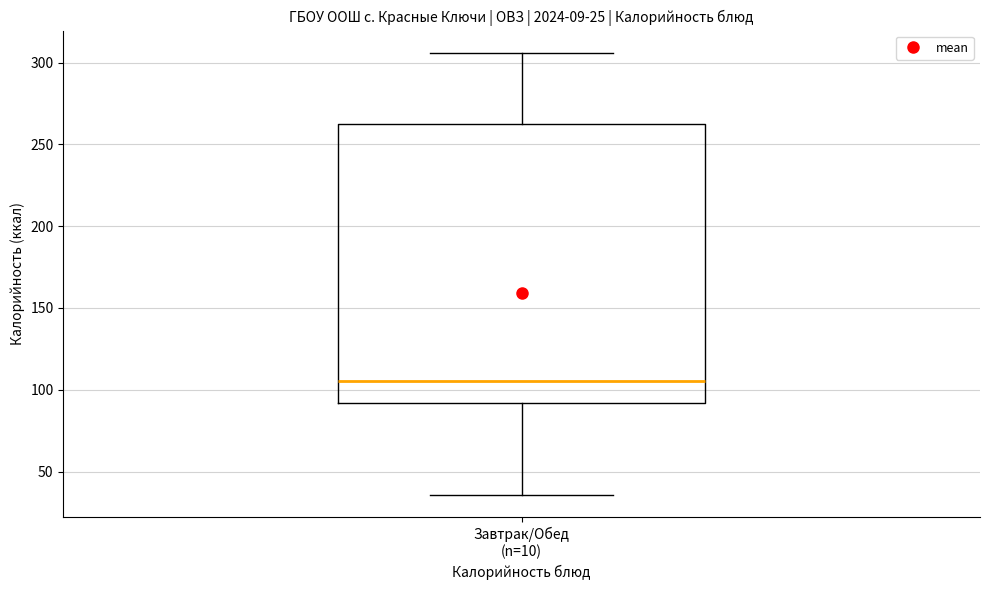

Where is the upper edge of the box for Завтрак/Обед (n=10) on the y-axis? The values are not printed on the chart, so give them approximately, as read against the axis.

260